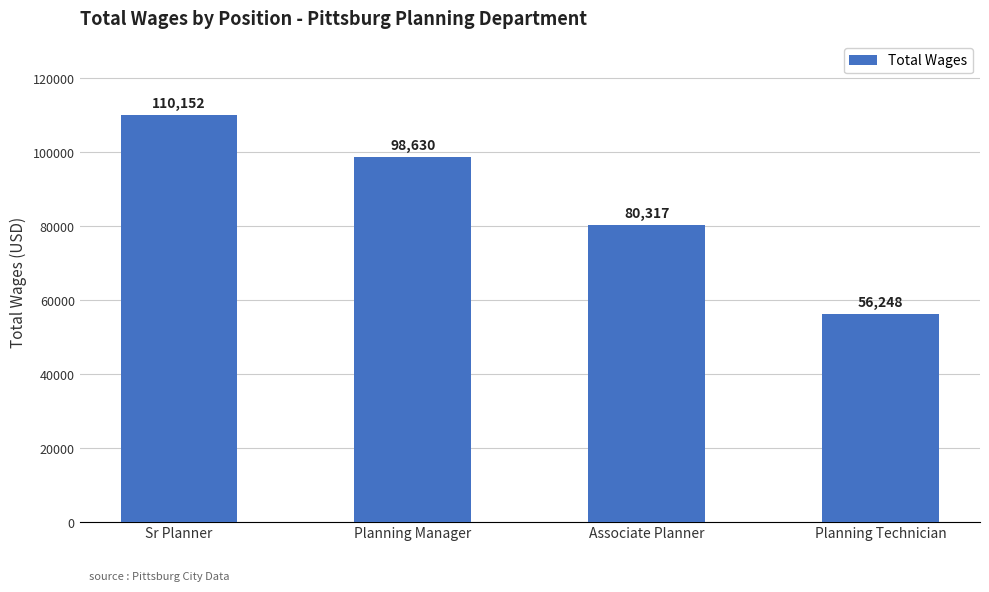

How many values are between 80317 and 110152?

3